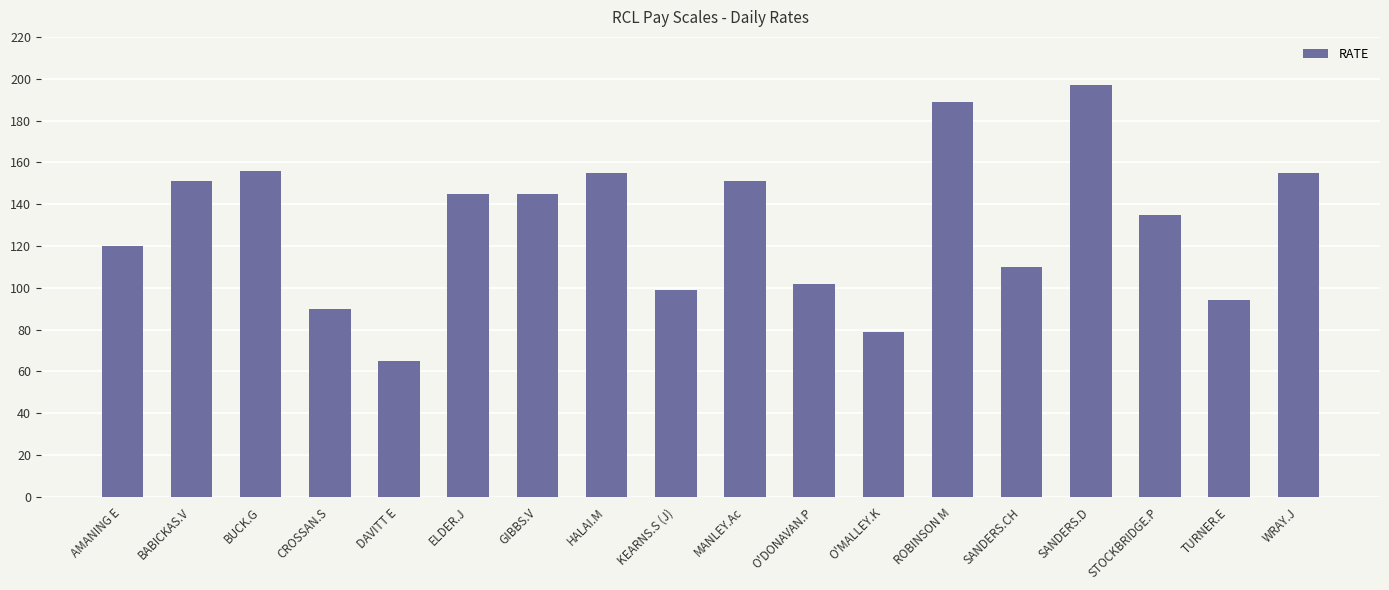

What is the difference between the values at AMANING E and HALAI.M?

35